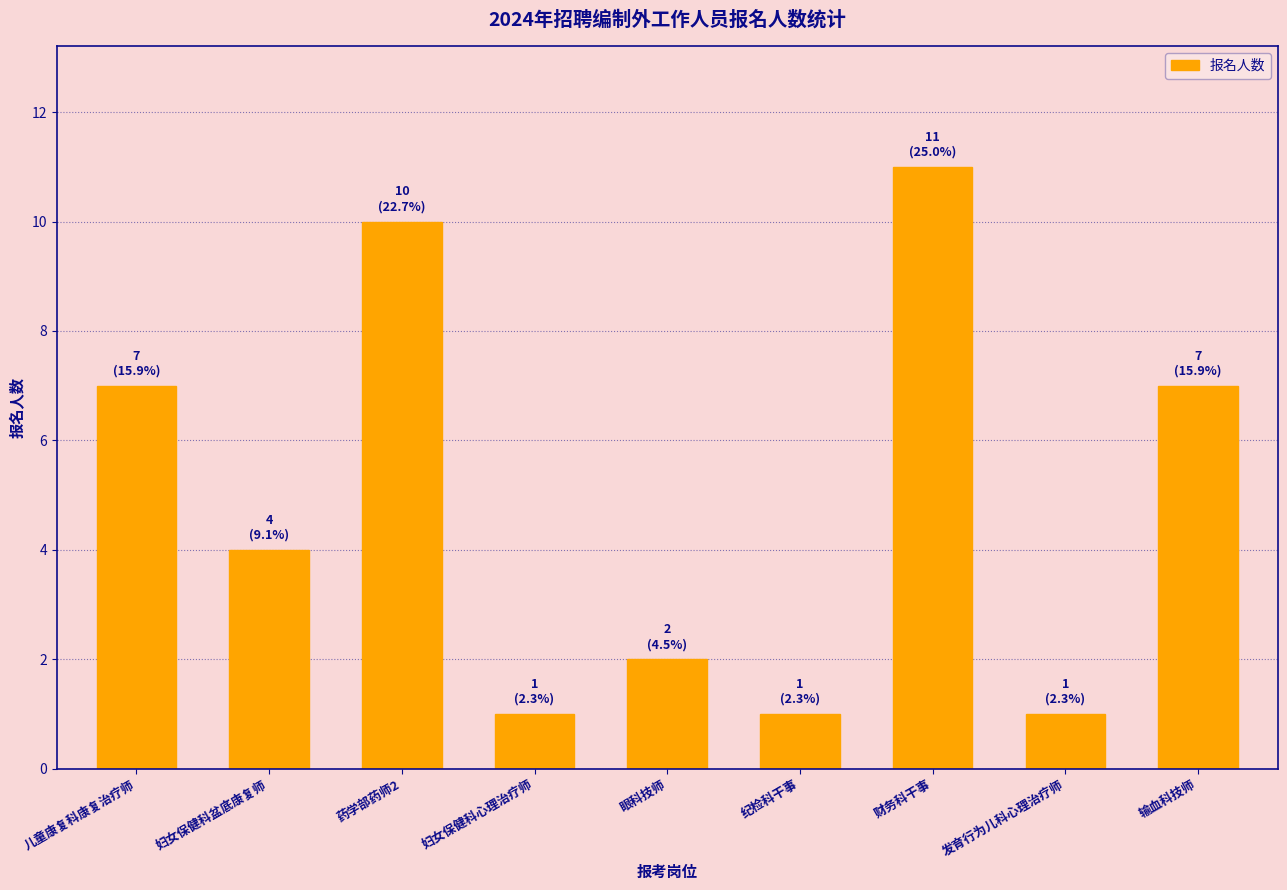

Reading left to right, list all the values displayed in this chart.

儿童康复科康复治疗师=7	妇女保健科盆底康复师=4	药学部药师2=10	妇女保健科心理治疗师=1	眼科技师=2	纪检科干事=1	财务科干事=11	发育行为儿科心理治疗师=1	输血科技师=7